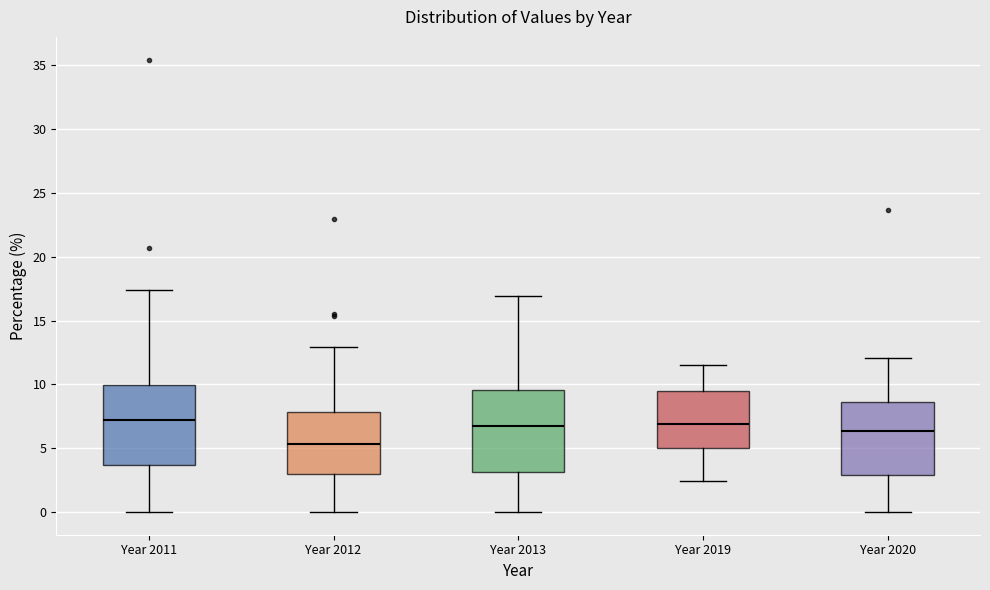

Reading left to right, transcribe this box plot: for each box, give where its median line is, the range the box spans, and where its two whiskers end, as read against the y-axis. The values are not printed on the chart, so give them approximately, as read against the axis.

Year 2011: median 7.0, box 3.5 to 10.0, whiskers 0.0 to 17.5
Year 2012: median 5.5, box 3.0 to 8.0, whiskers 0.0 to 13.0
Year 2013: median 6.5, box 3.0 to 9.5, whiskers 0.0 to 17.0
Year 2019: median 7.0, box 5.0 to 9.5, whiskers 2.5 to 11.5
Year 2020: median 6.5, box 3.0 to 8.5, whiskers 0.0 to 12.0